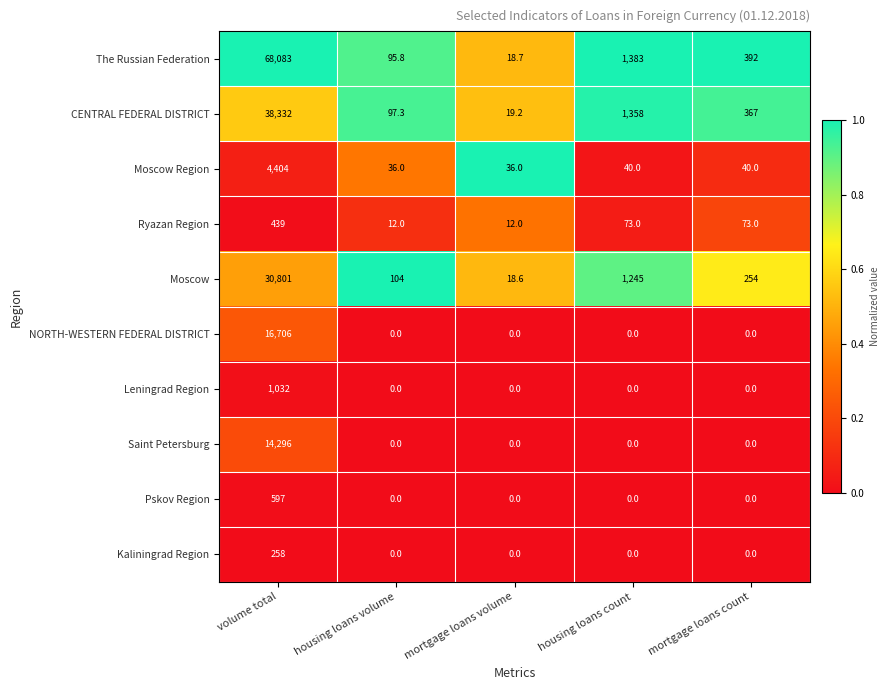

What is the approximate value of Moscow Region at volume total?

4404.0